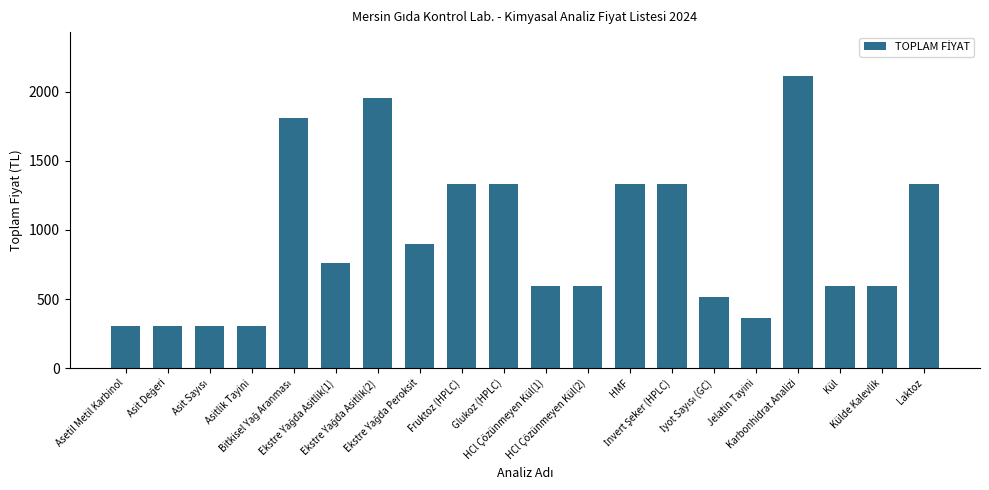

What is the sum of all values?

18652.2